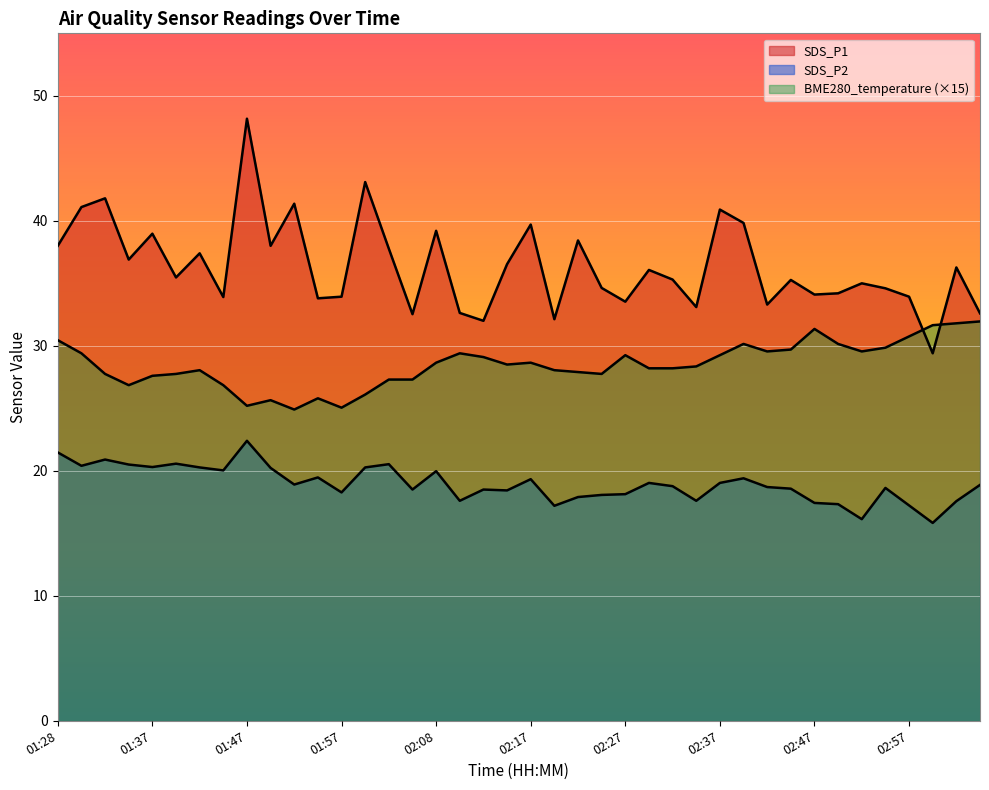

What is the minimum value for SDS_P1?

29.4